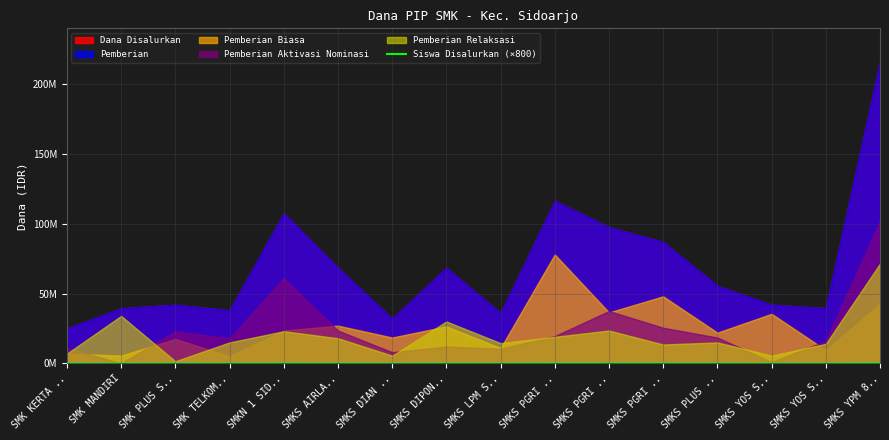

What is the difference between the maximum and minimum values?

179200